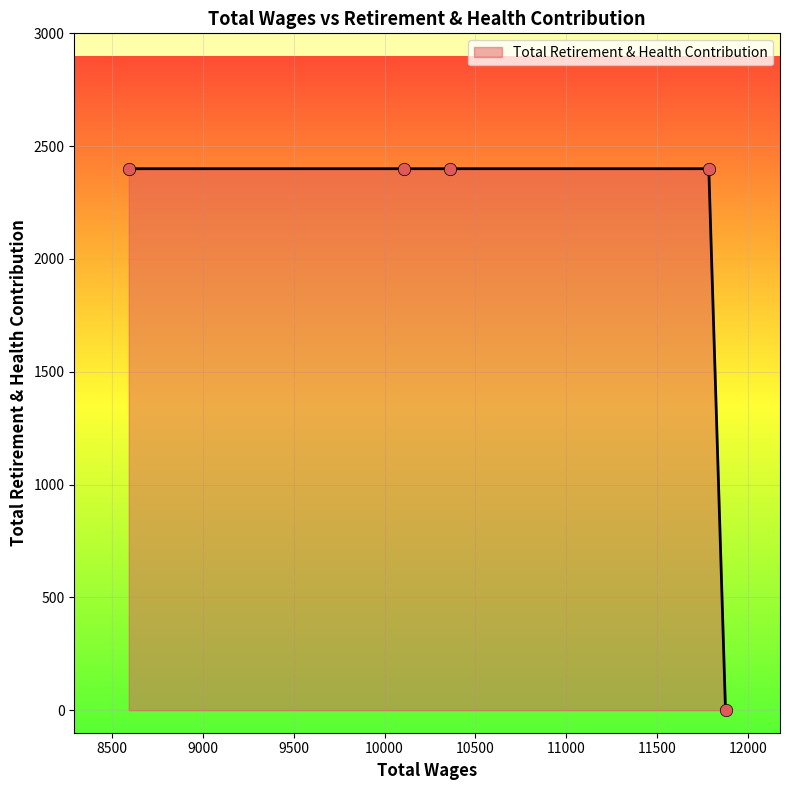

True or false: the data has more than 2 interior local peaks.

False